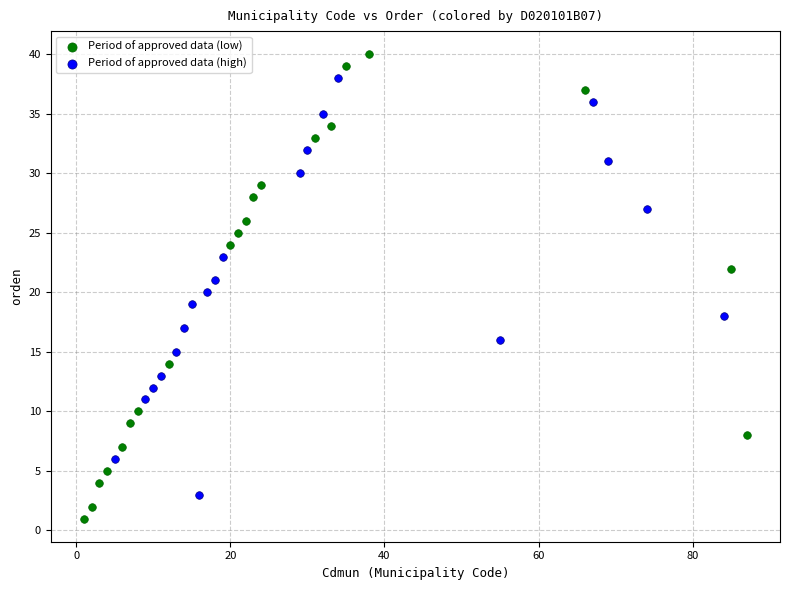

Which series reaches the maximum Y coordinate?

Period of approved data (low)